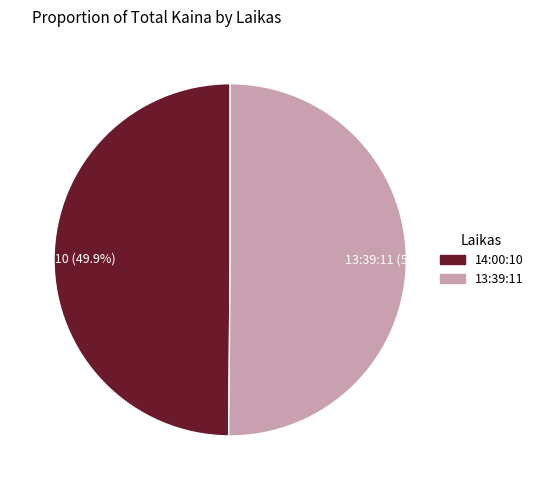

The 14:00:10 slice represents 56% of the pie. True or false?

False